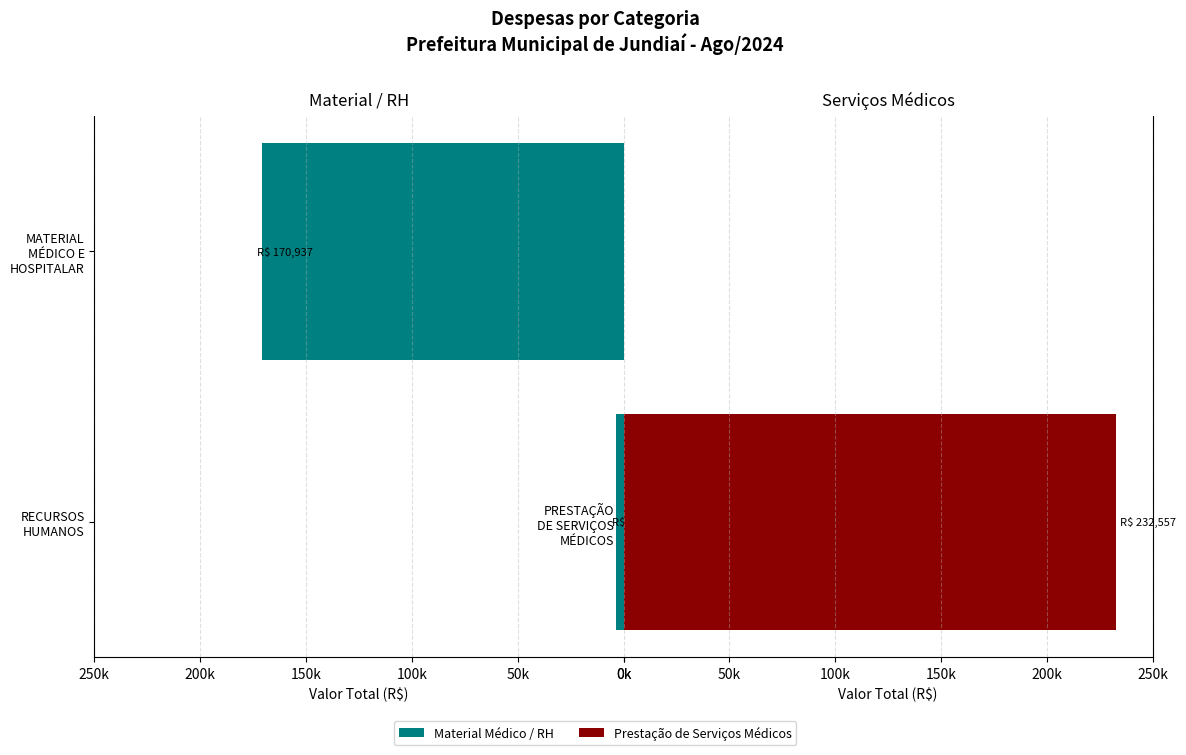

How many data points are above 170936?

1